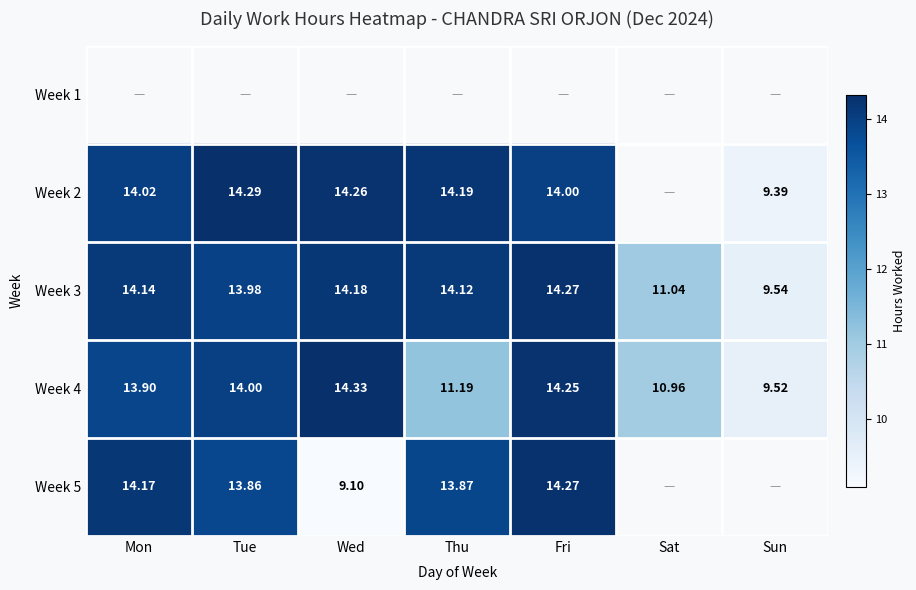

Which category has the lowest value in the Week 4 series?

Sun